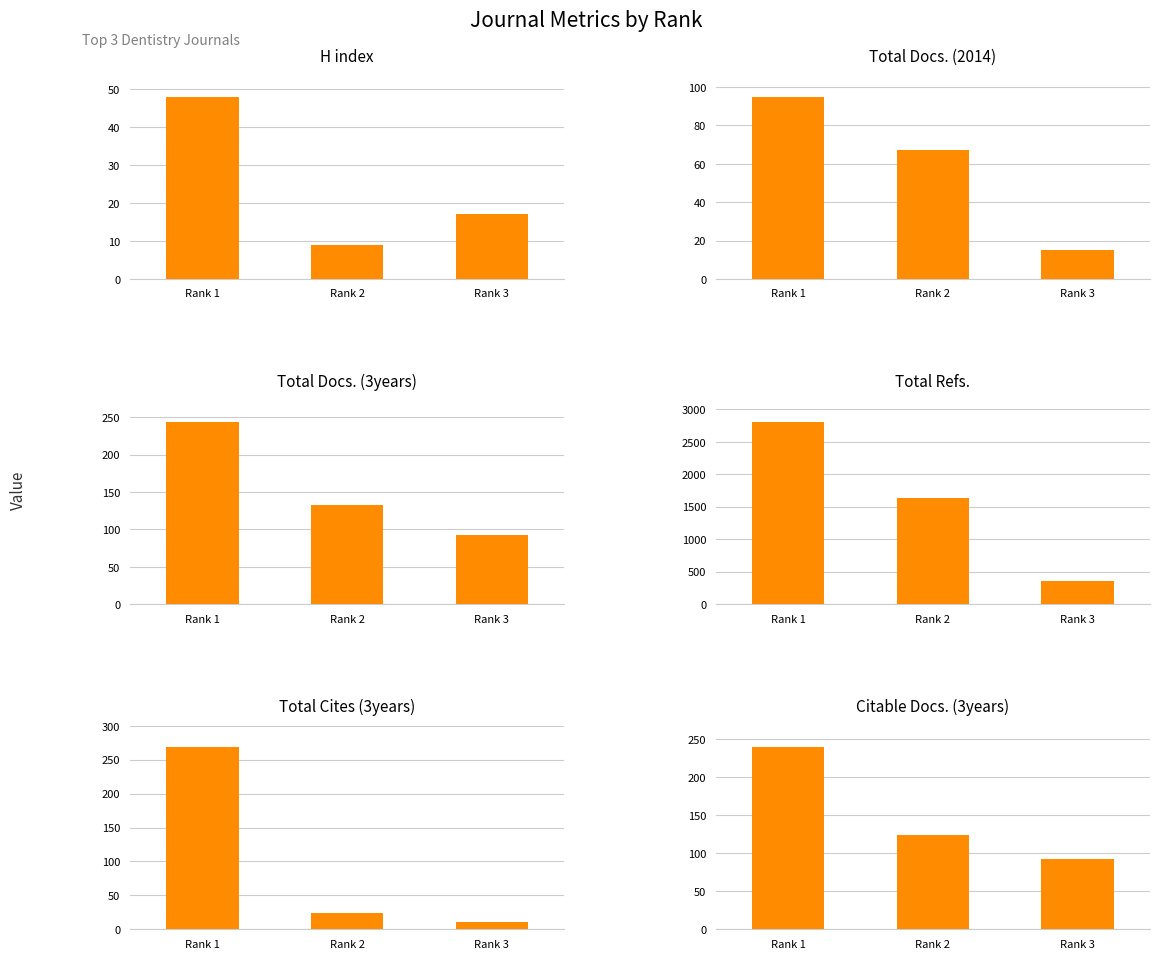

What value does the Citable Docs. (3years) series have at Rank 1, to the nearest 5?

240